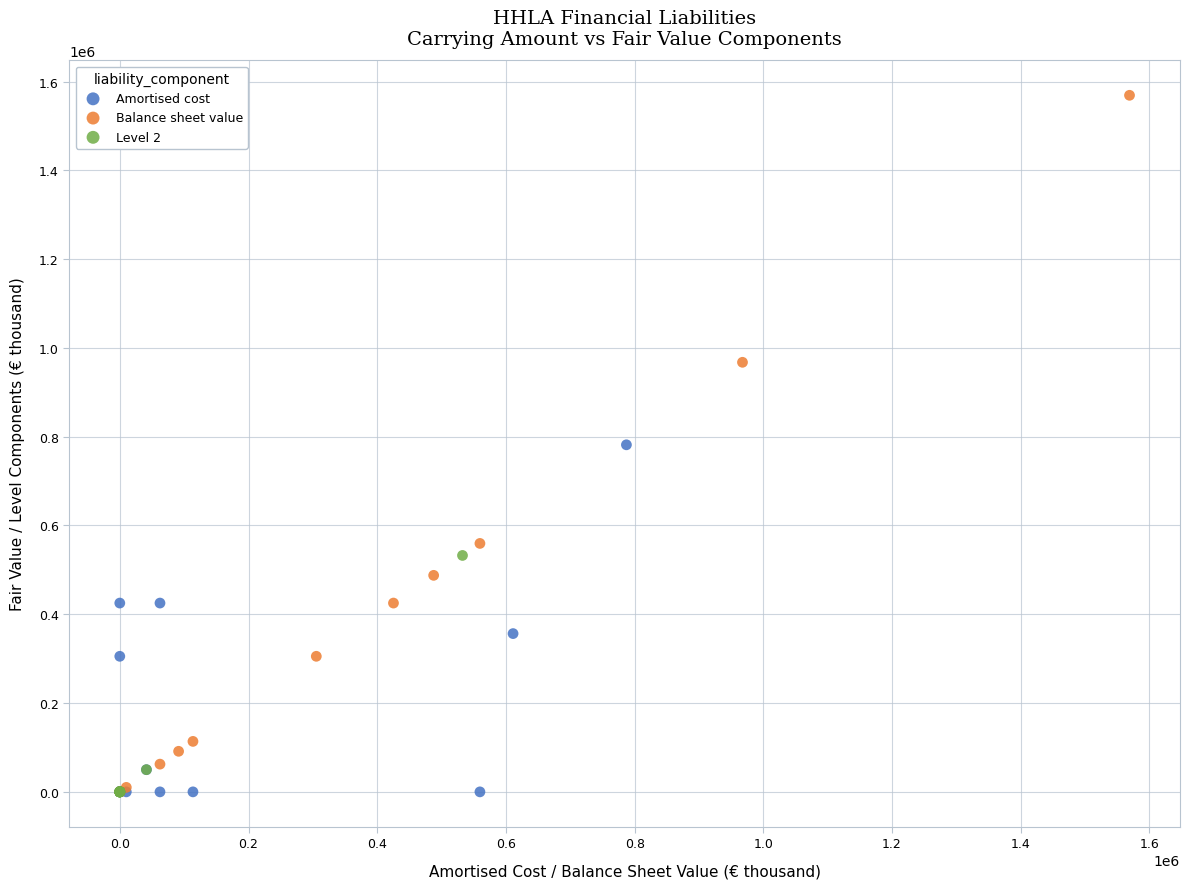

Which series has the largest Y range (max minus min)?

Balance sheet value